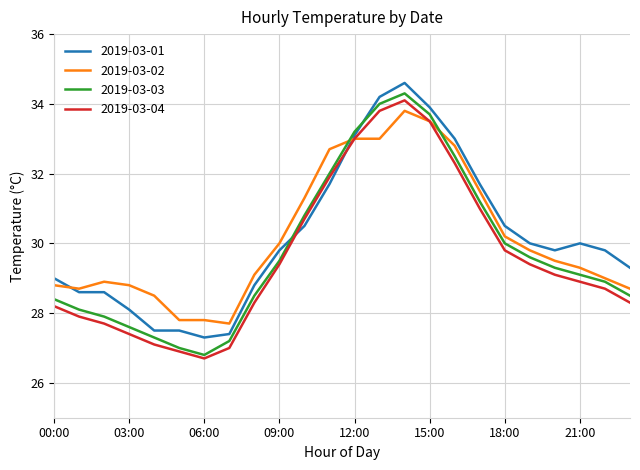

What is the lowest value of the 2019-03-03 series?

26.8